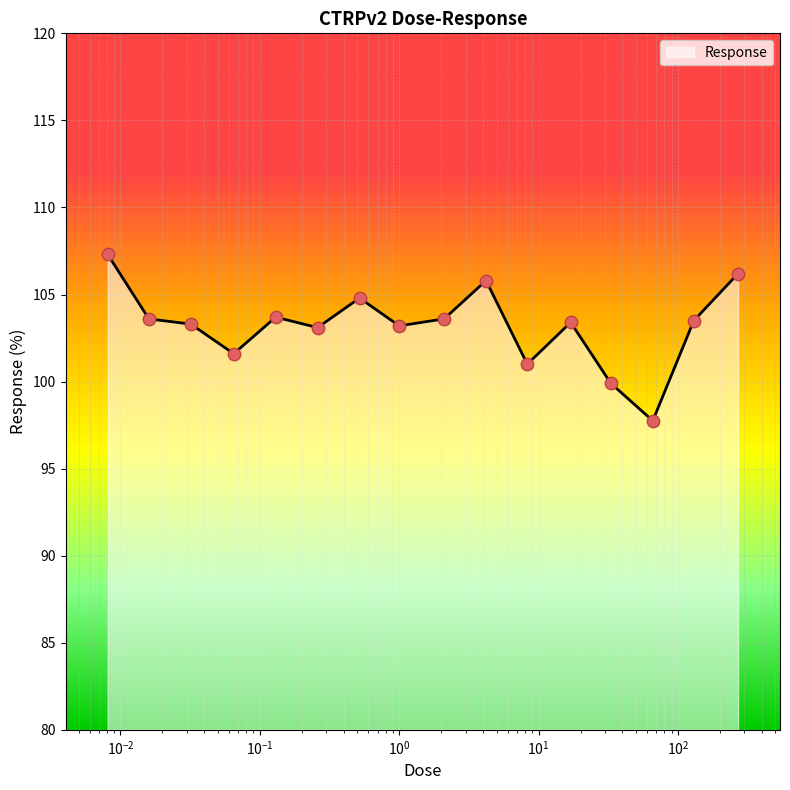

What is the minimum value shown in the chart?

97.8